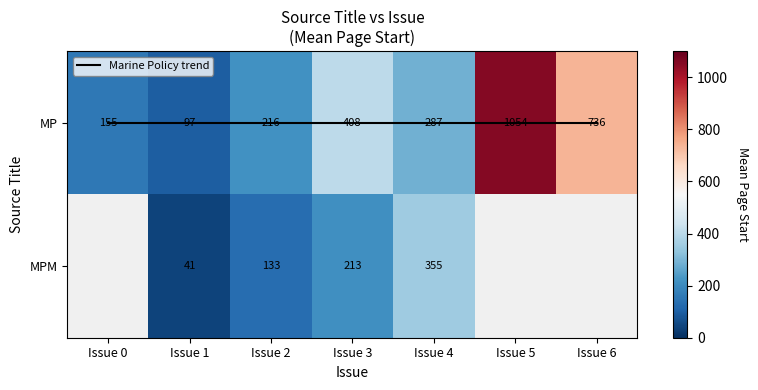

Rank the series by their maximum value, from highest to lowest.

MP, MPM, Marine Policy trend